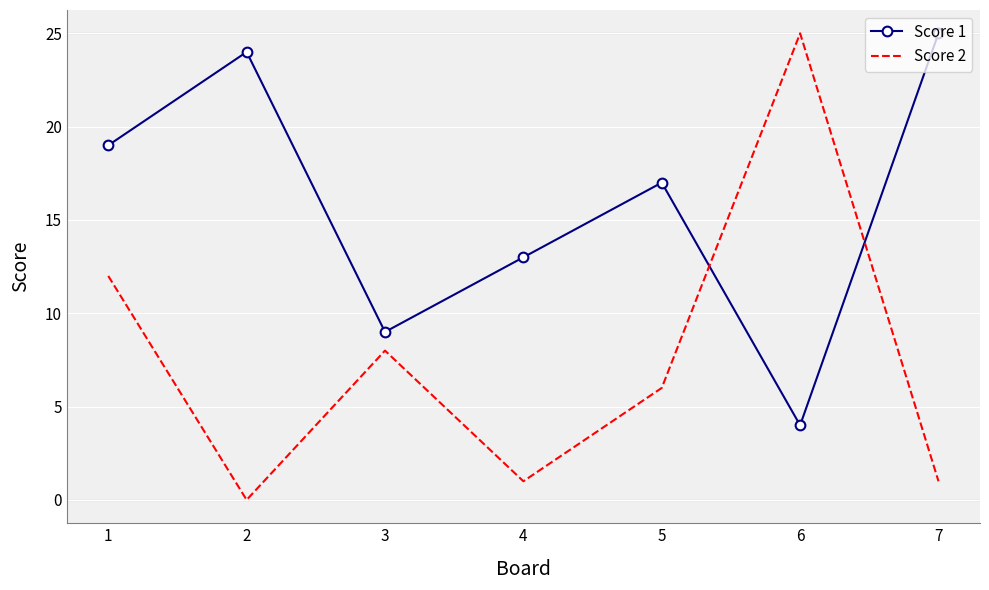

True or false: Score 1 has a value of 6 at 6.

False